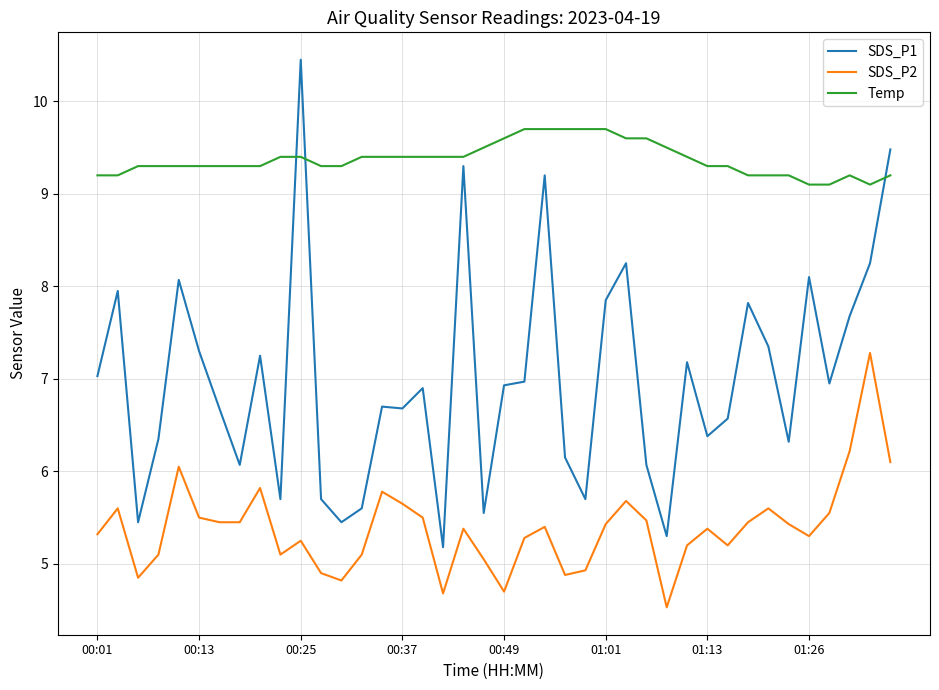

Rank the series by their maximum value, from lowest to highest.

SDS_P2, Temp, SDS_P1